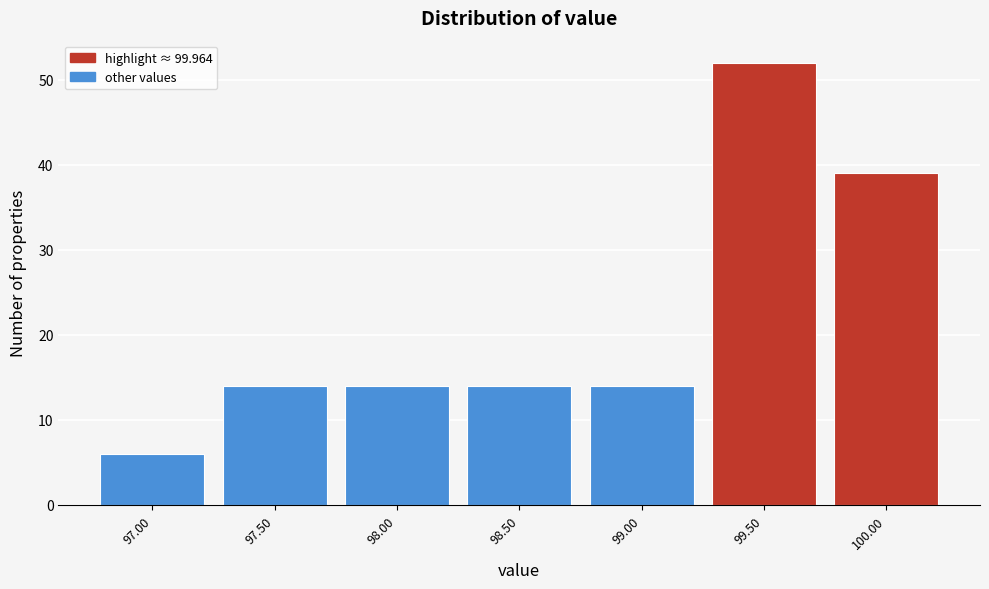

Reading left to right, what are all the values shown in this chart?

97.00=6	97.50=14	98.00=14	98.50=14	99.00=14	99.50=52	100.00=39